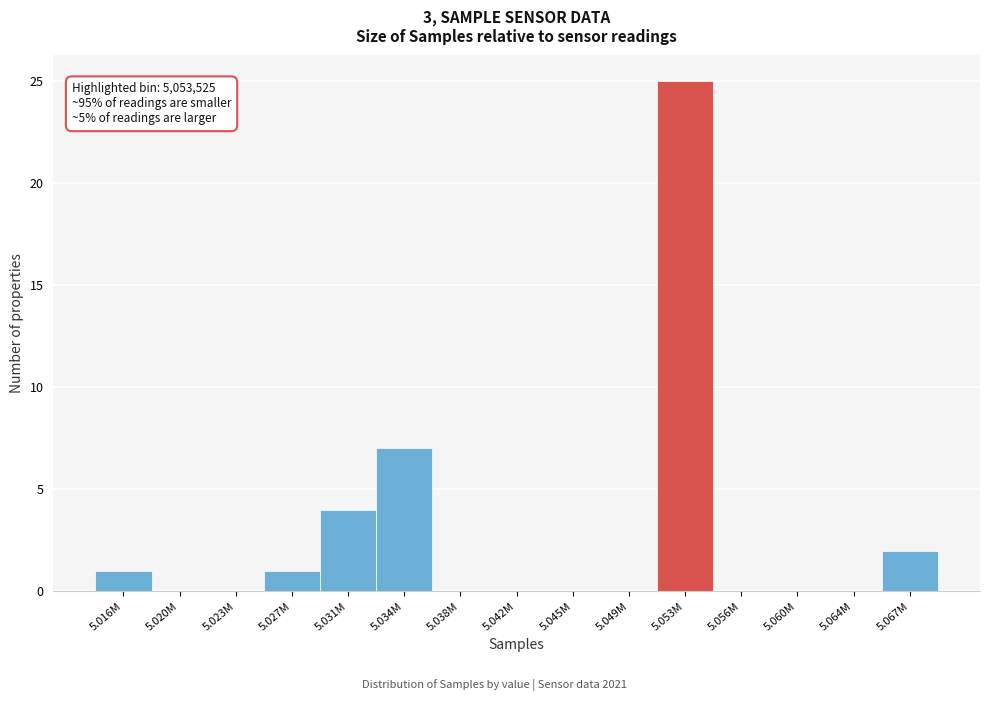

Reading left to right, transcribe all the data shown in this chart.

5.016M=1	5.020M=0	5.023M=0	5.027M=1	5.031M=4	5.034M=7	5.038M=0	5.042M=0	5.045M=0	5.049M=0	5.053M=25	5.056M=0	5.060M=0	5.064M=0	5.067M=2